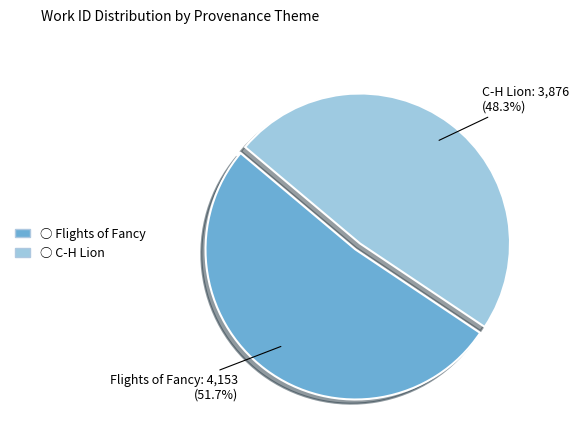

To the nearest percent, what is the difference between the largest and smallest slice percentages?

3%